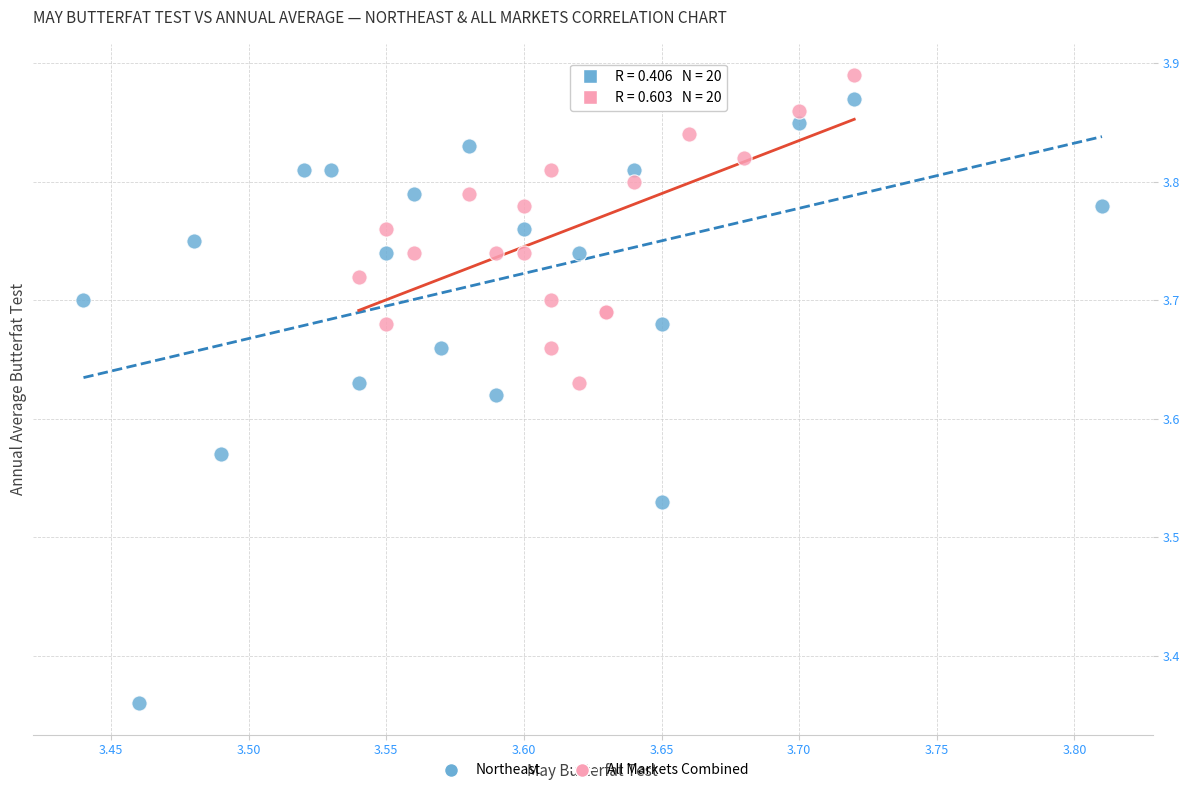

Which series has the largest Y range (max minus min)?

Northeast